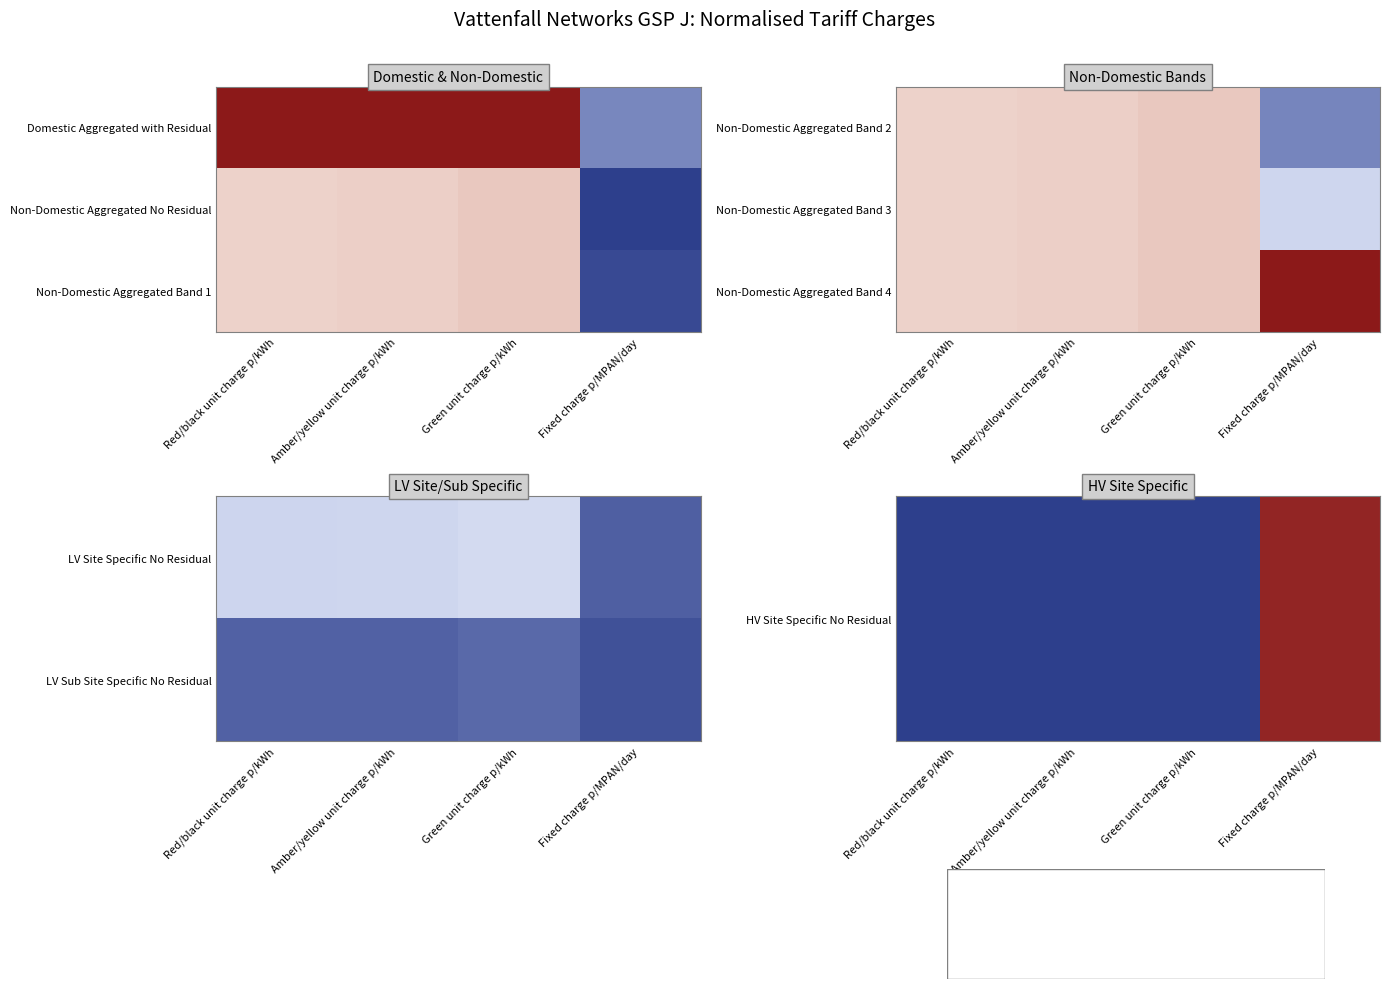

At which category is the sum across all series the highest?

Fixed charge p/MPAN/day